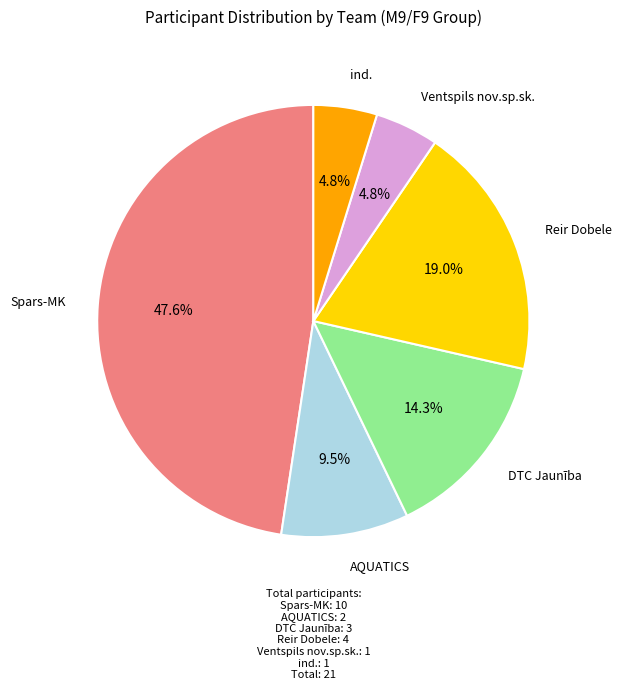

What is the largest slice in the pie chart?

Spars-MK